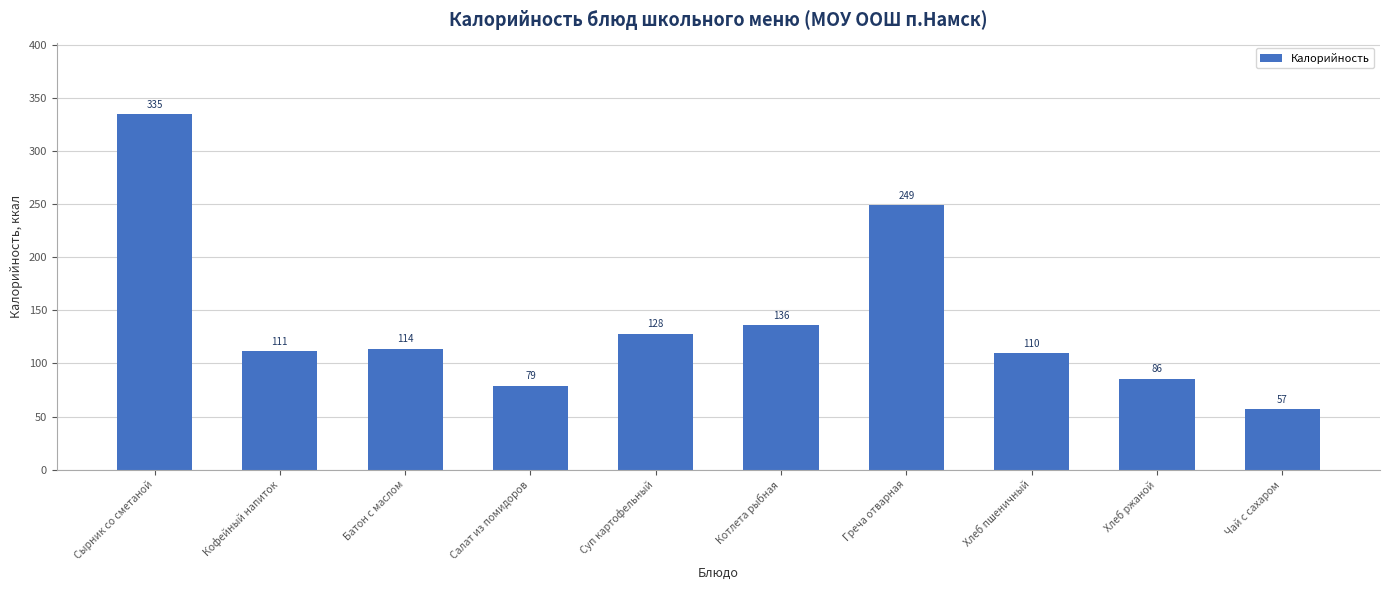

Which category has the highest value across all series?

Сырник со сметаной